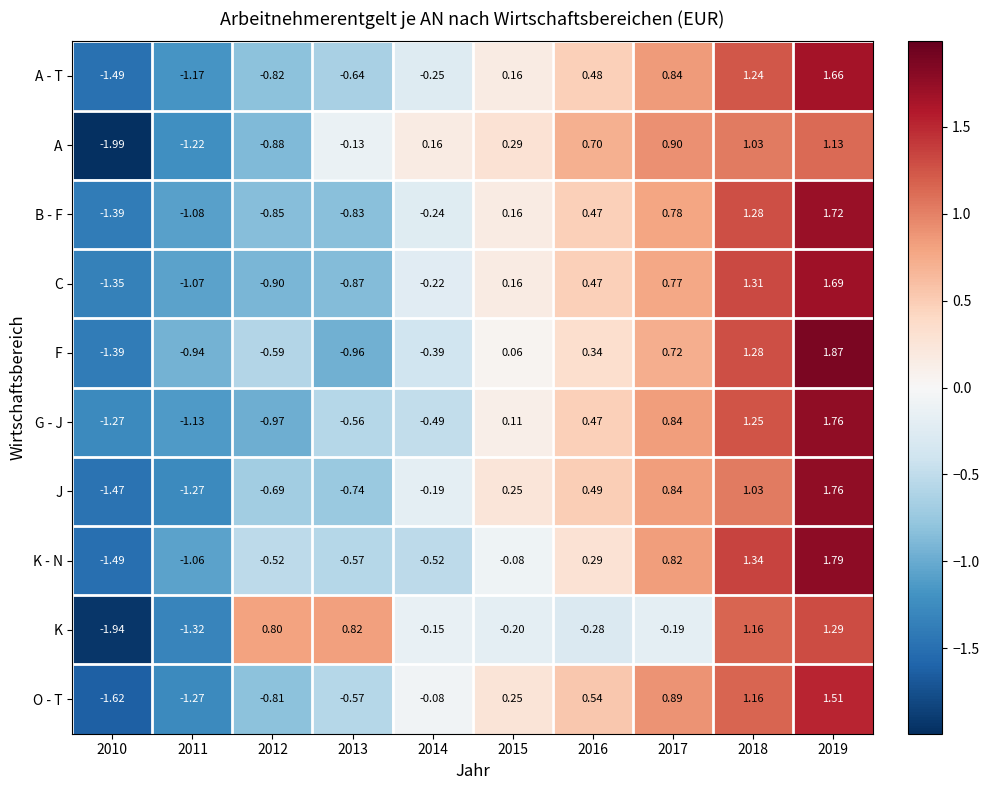

Which series has the largest total across all categories?

B - F